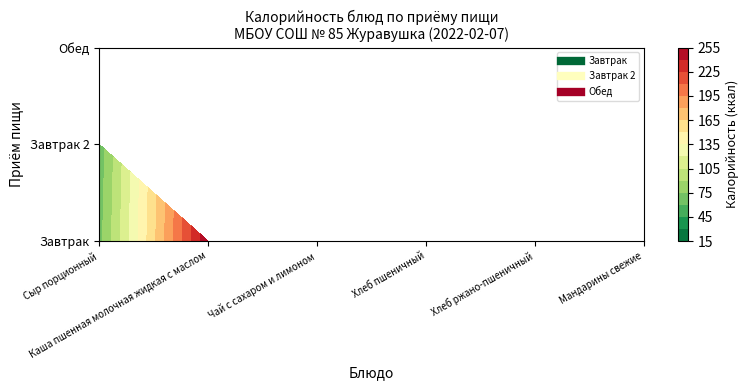

How many values in Обед are above zero?

5